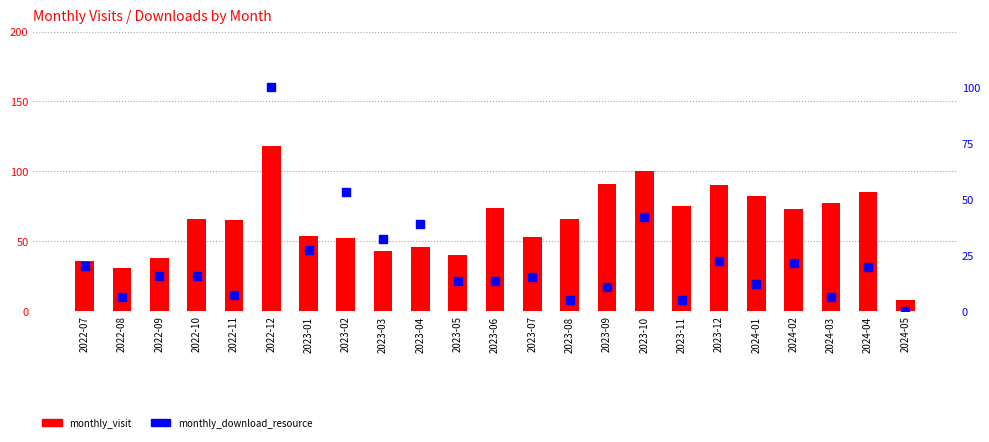

At how many categories does at least one series exceed 86?

4